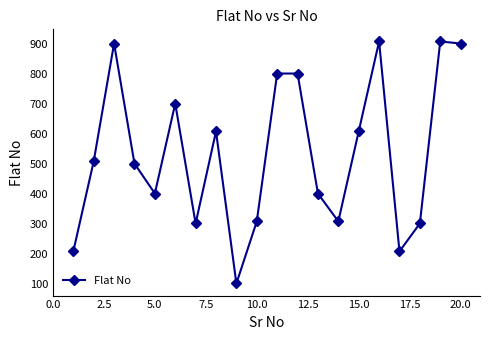

How many points are lower than both their immediate neighbors (excluding endpoints)?

5